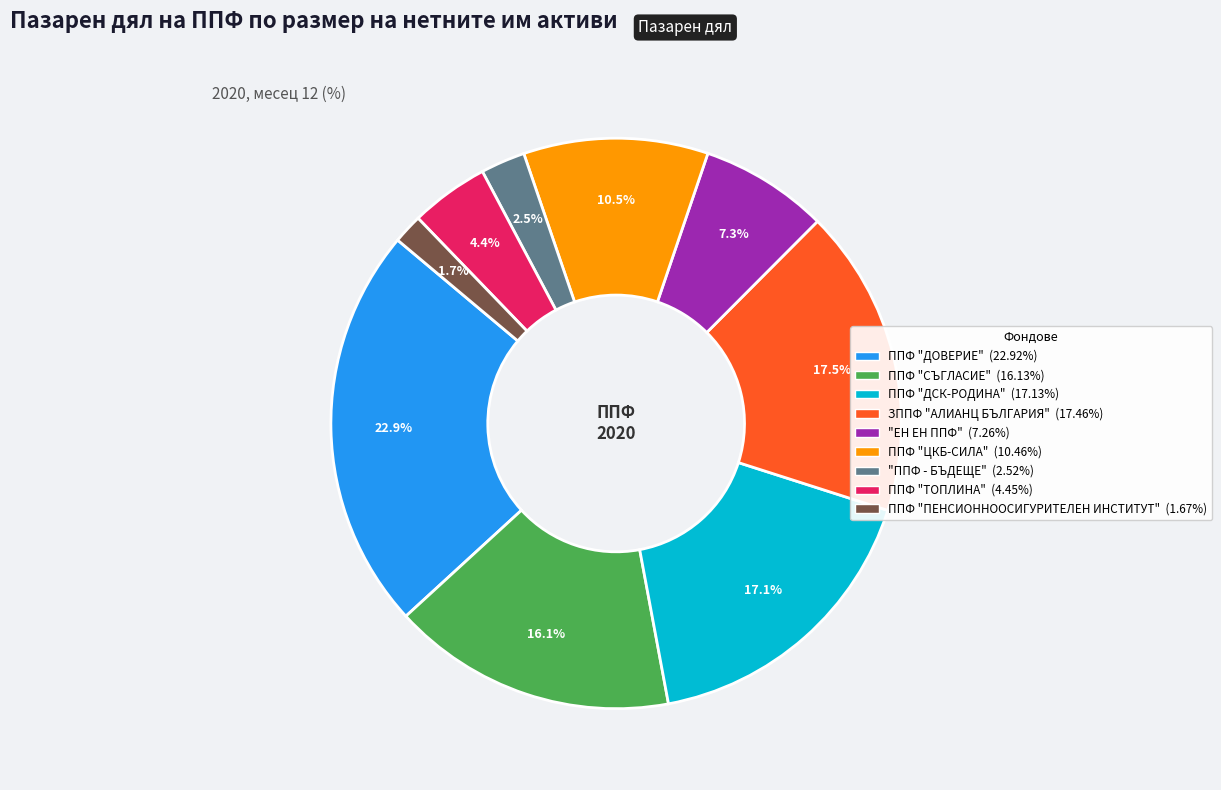

Is it true that ППФ "ПЕНСИОННООСИГУРИТЕЛЕН ИНСТИТУТ" is 10% of the pie?

False